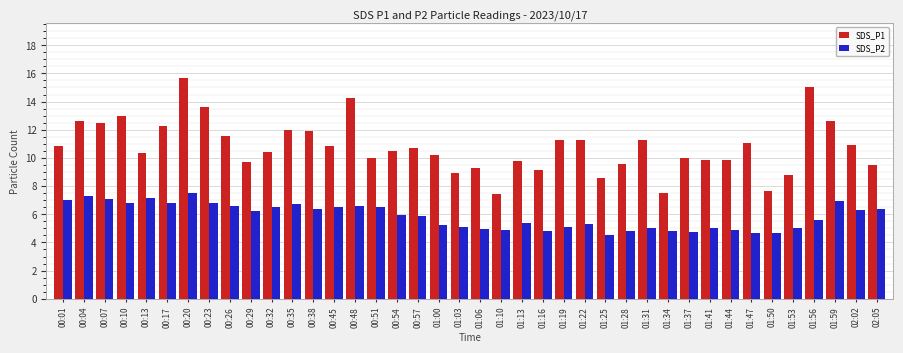

Which series changed the most between 01:06 and 01:25?

SDS_P1